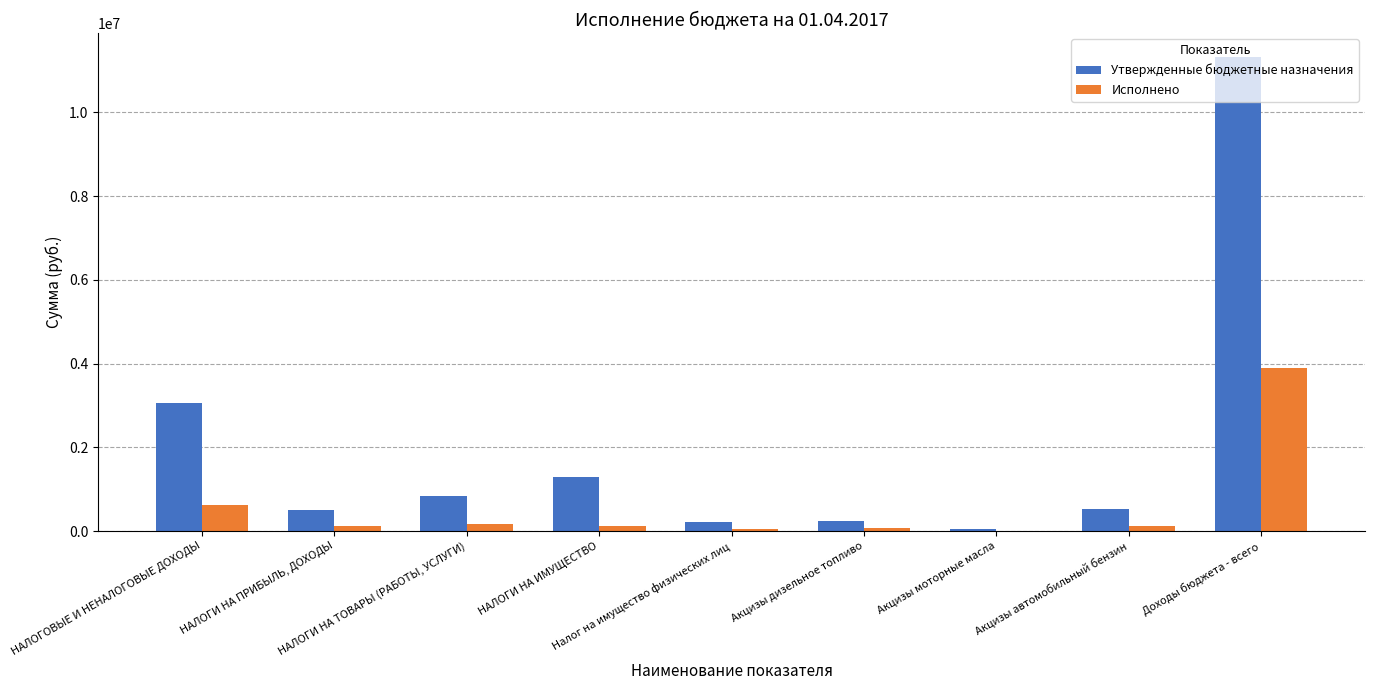

How many values in the Исполнено series exceed 129291?

5